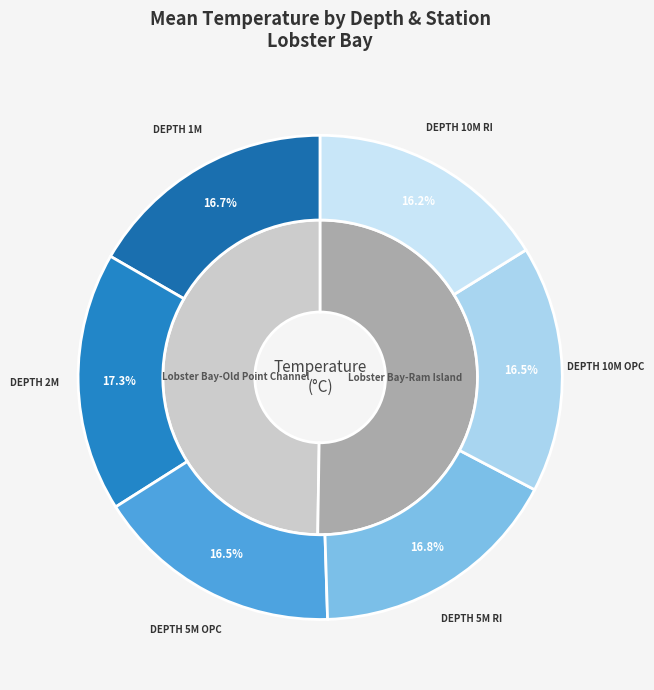

To the nearest percent, what portion does Lobster Bay-Old Point Channel represent?

50%